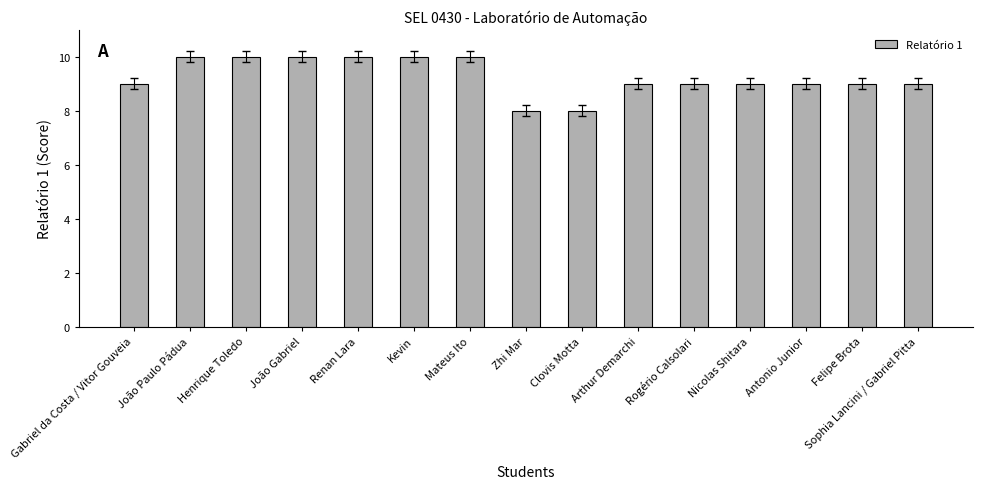

Reading left to right, transcribe all the data shown in this chart.

Gabriel da Costa / Vitor Gouveia=9	João Paulo Pádua=10	Henrique Toledo=10	João Gabriel=10	Renan Lara=10	Kevin=10	Mateus Ito=10	Zhi Mar=8	Clovis Motta=8	Arthur Demarchi=9	Rogério Calsolari=9	Nicolas Shitara=9	Antonio Junior=9	Felipe Brota=9	Sophia Lancini / Gabriel Pitta=9